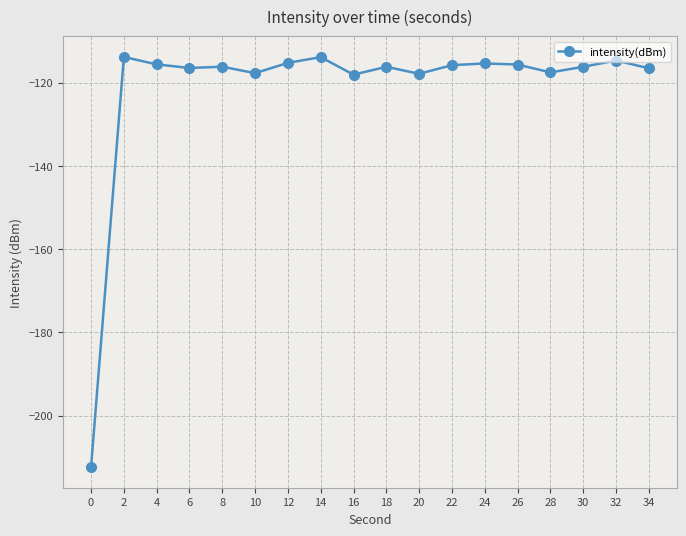

Where is the first local maximum?

2